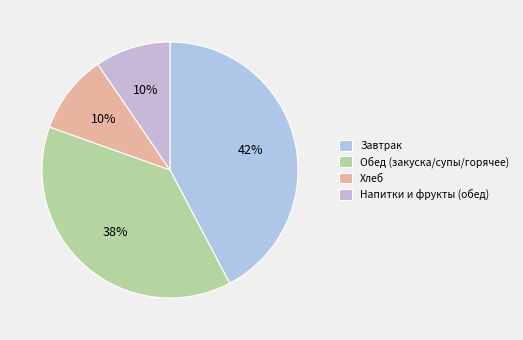

How many slices are in this pie chart?

4